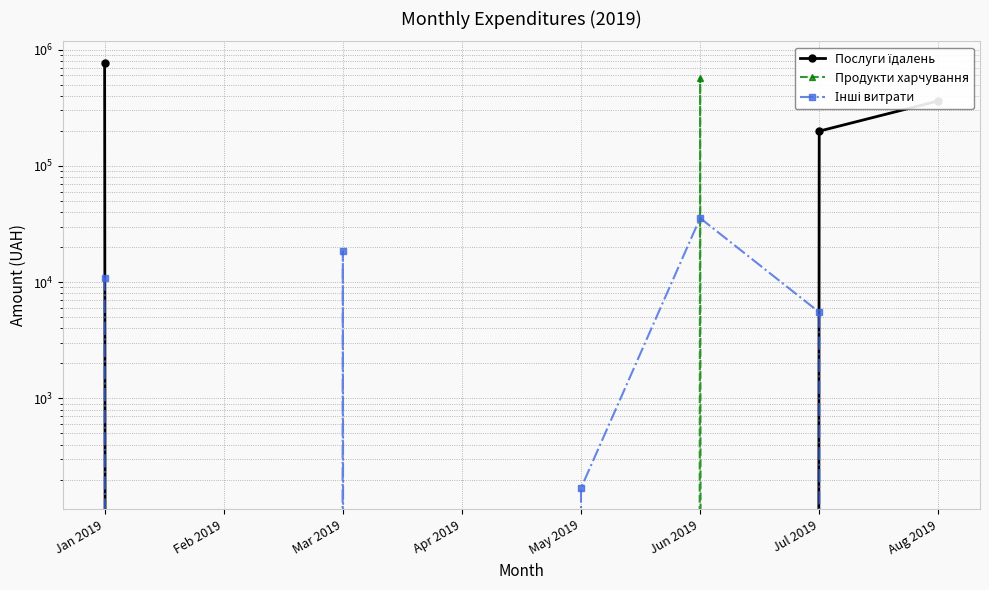

Which has a higher value, Aug 2019 or Jan 2019?

Jan 2019